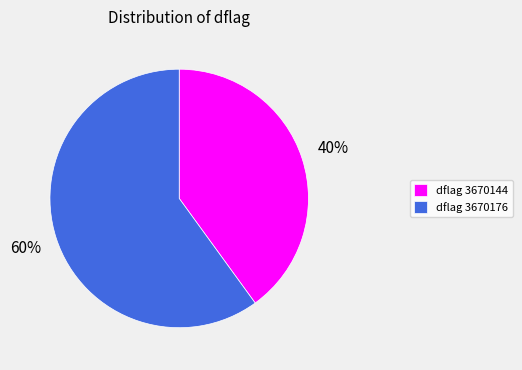

How many segments does this pie chart have?

2